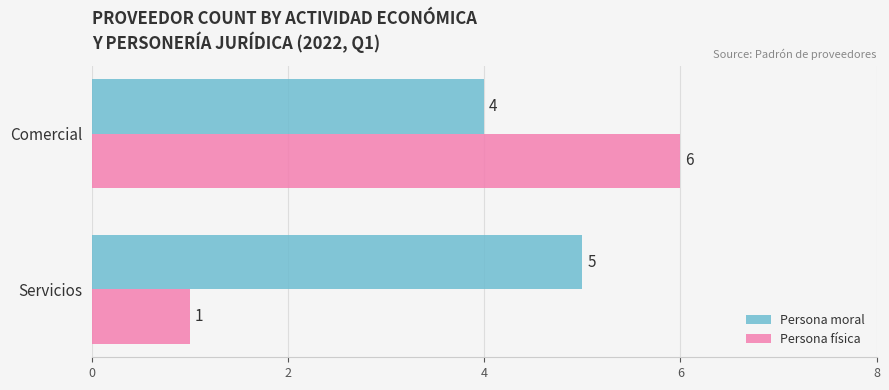

At which category is the sum across all series the highest?

Comercial